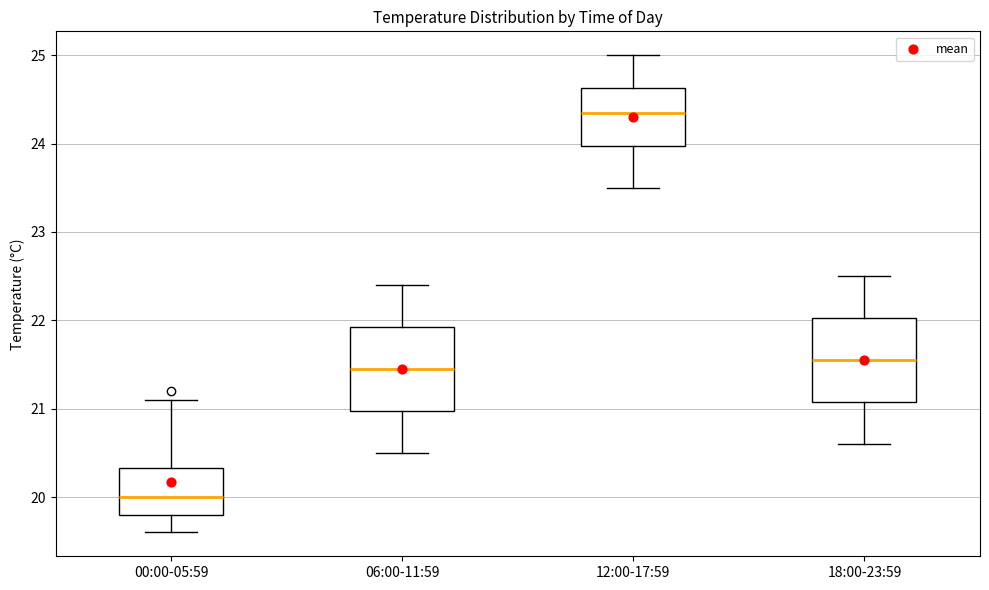

Reading left to right, read every box against the y-axis: the position of its median line, the range the box covers, and the ends of its whiskers. The values are not printed on the chart, so give them approximately, as read against the axis.

00:00-05:59: median 20.0, box 19.8 to 20.3, whiskers 19.6 to 21.1
06:00-11:59: median 21.5, box 21.0 to 21.9, whiskers 20.5 to 22.4
12:00-17:59: median 24.4, box 24.0 to 24.6, whiskers 23.5 to 25.0
18:00-23:59: median 21.6, box 21.1 to 22.0, whiskers 20.6 to 22.5